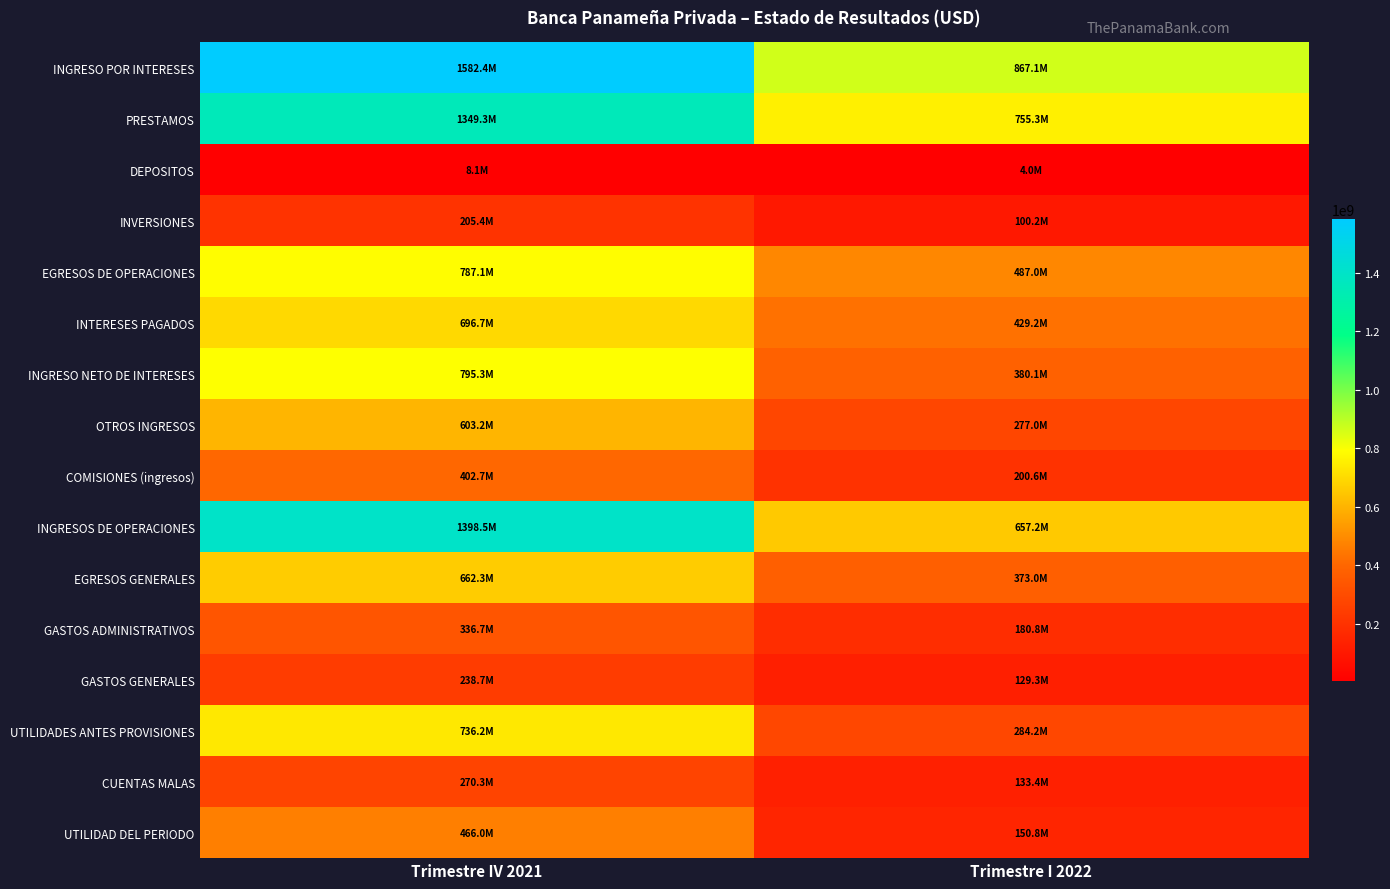

Count the number of categories in the chart.

2